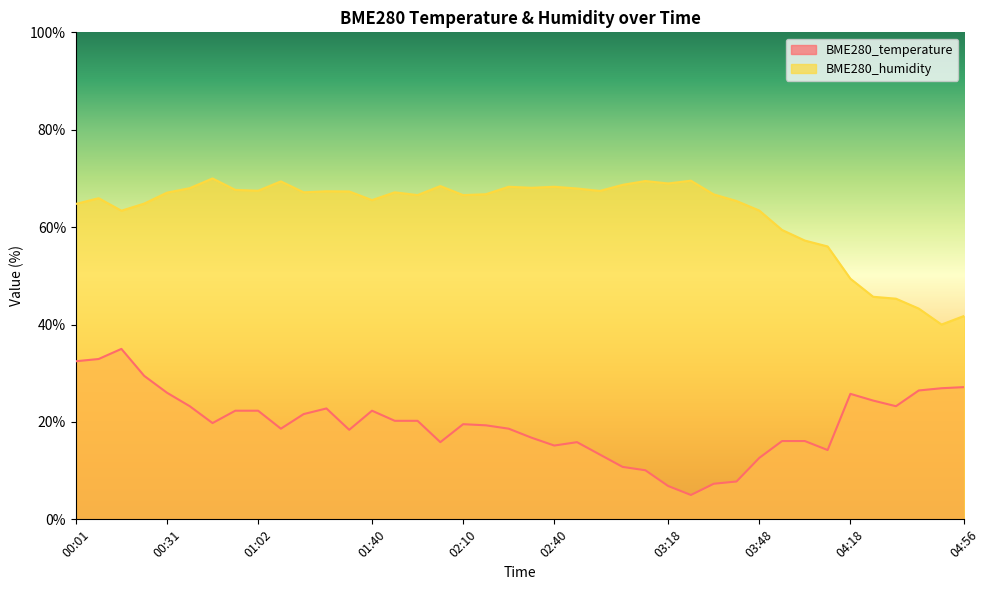

What are all the series names shown in the legend?

BME280_temperature, BME280_humidity